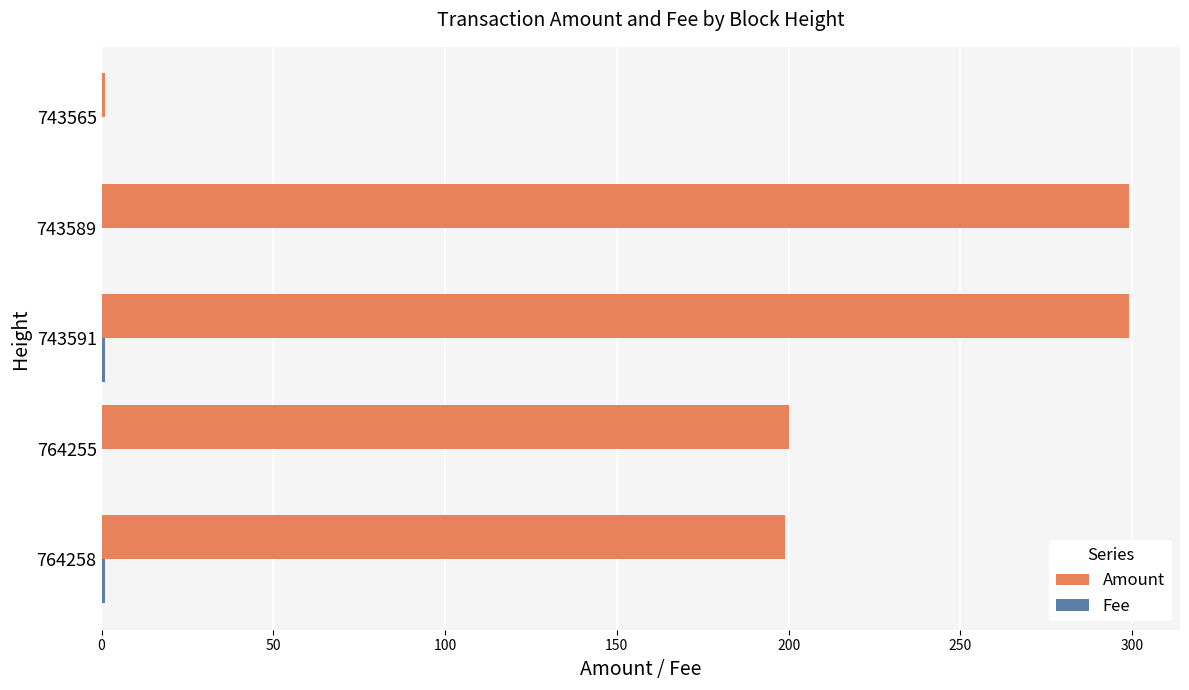

The Amount series shows 299.0 at 743591. True or false?

True